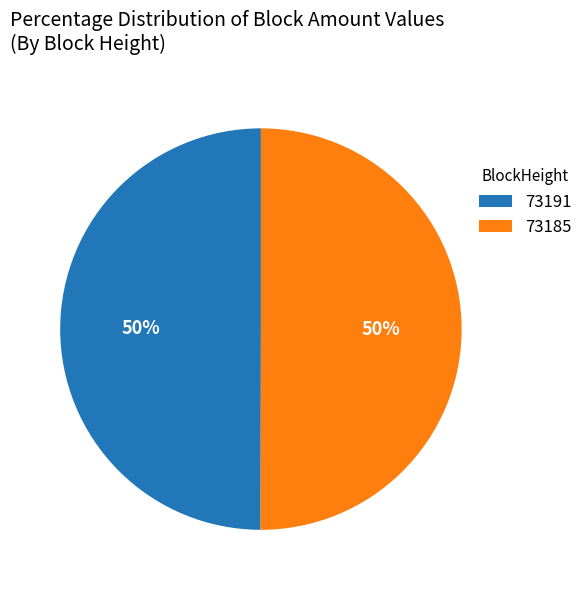

Do 73185 and 73191 together represent more than half of the pie?

Yes